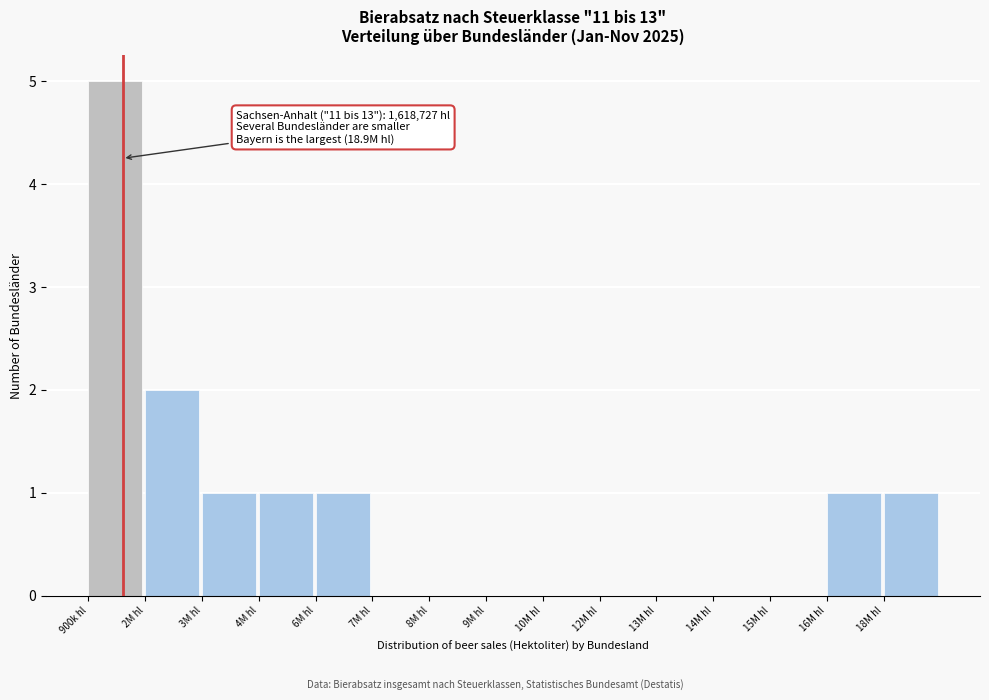

Reading left to right, what are all the values shown in this chart?

900k hl=5	2M hl=2	3M hl=1	4M hl=1	6M hl=1	7M hl=0	8M hl=0	9M hl=0	10M hl=0	12M hl=0	13M hl=0	14M hl=0	15M hl=0	16M hl=1	18M hl=1